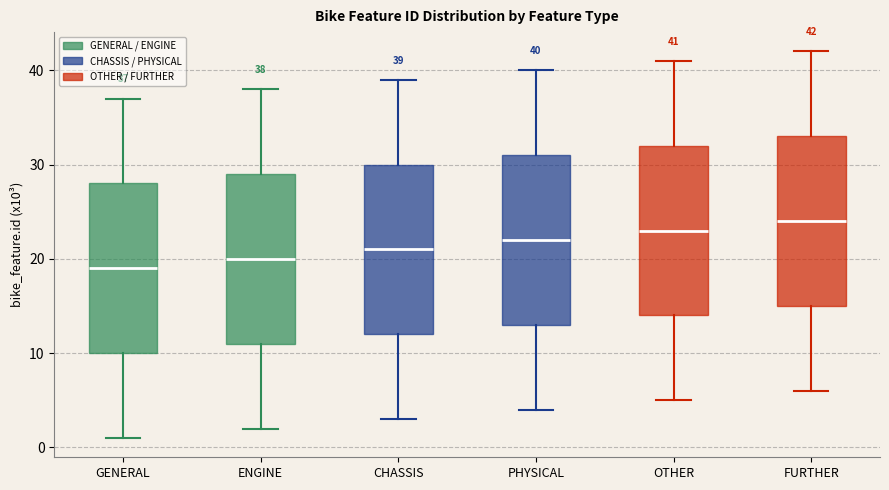

Which box's median line is the highest?

FURTHER